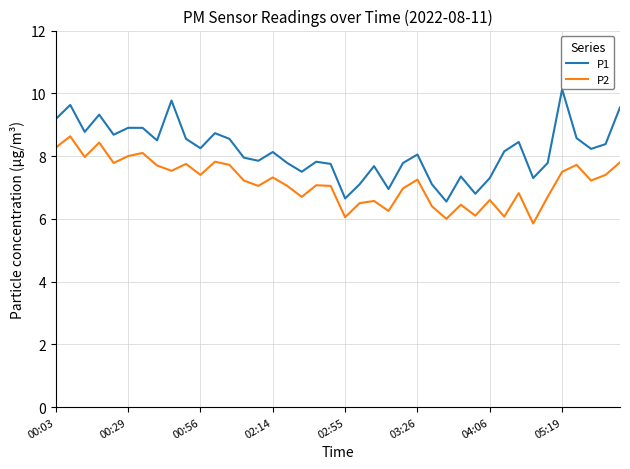

Which series has the largest total across all categories?

P1